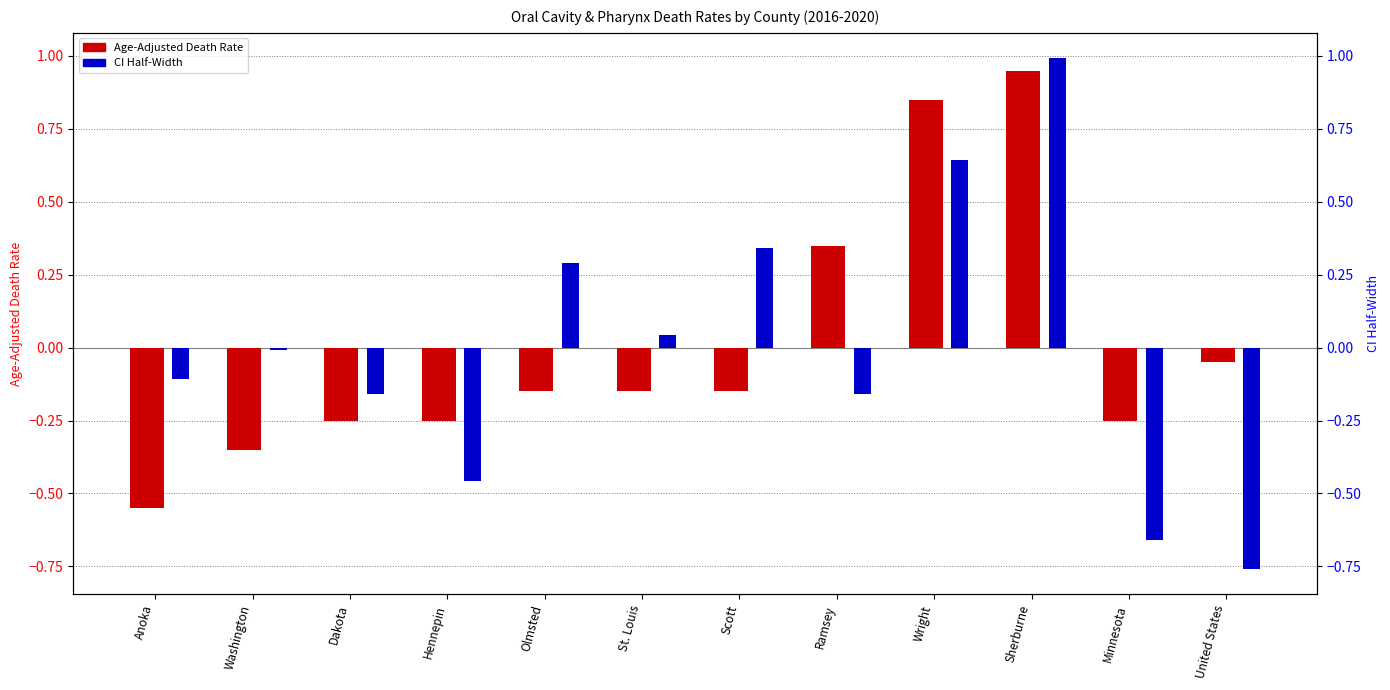

The Age-Adjusted Death Rate series shows -0.2 at Hennepin. True or false?

True